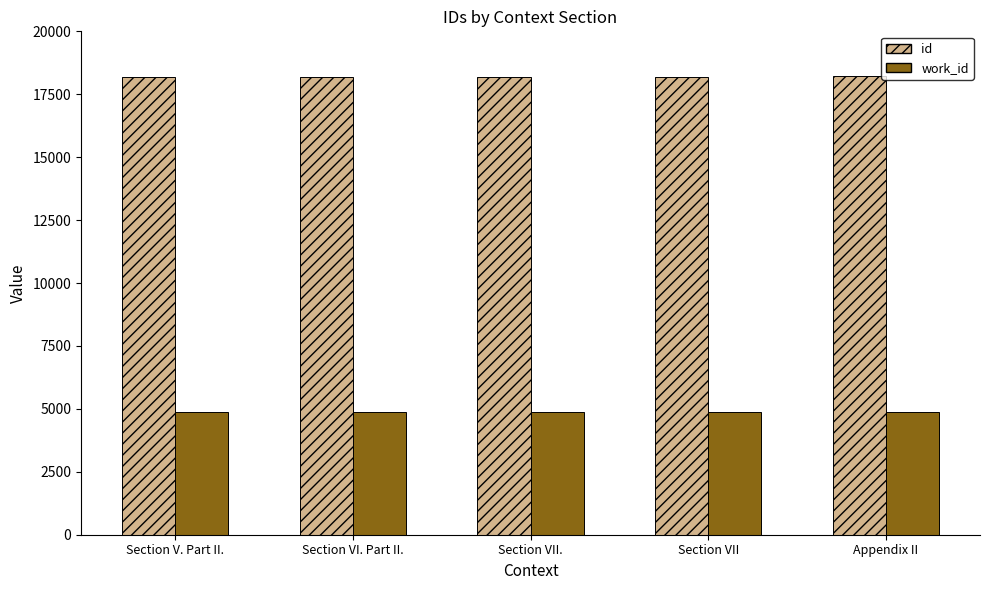

Rank the series by their maximum value, from highest to lowest.

id, work_id